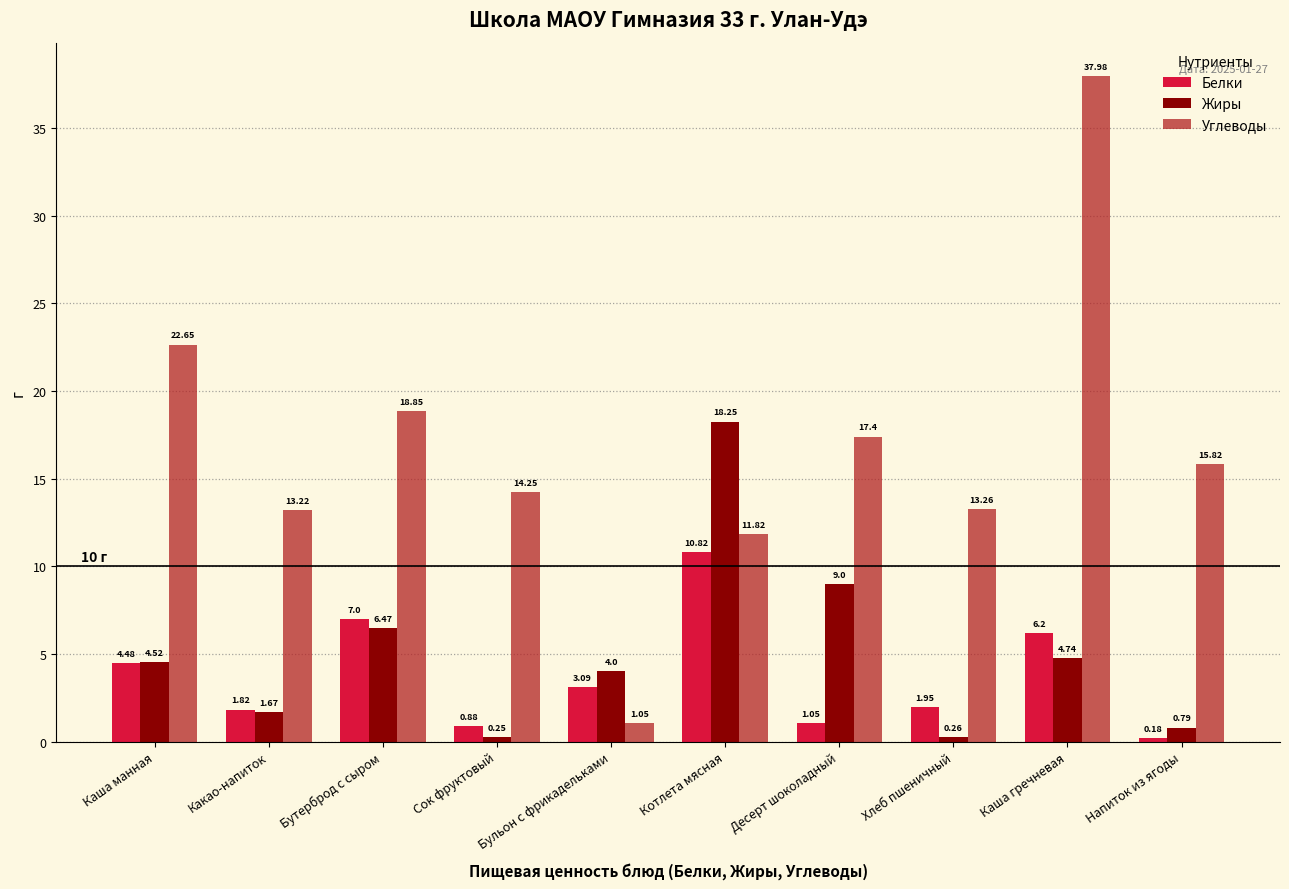

Count the number of categories in the chart.

10